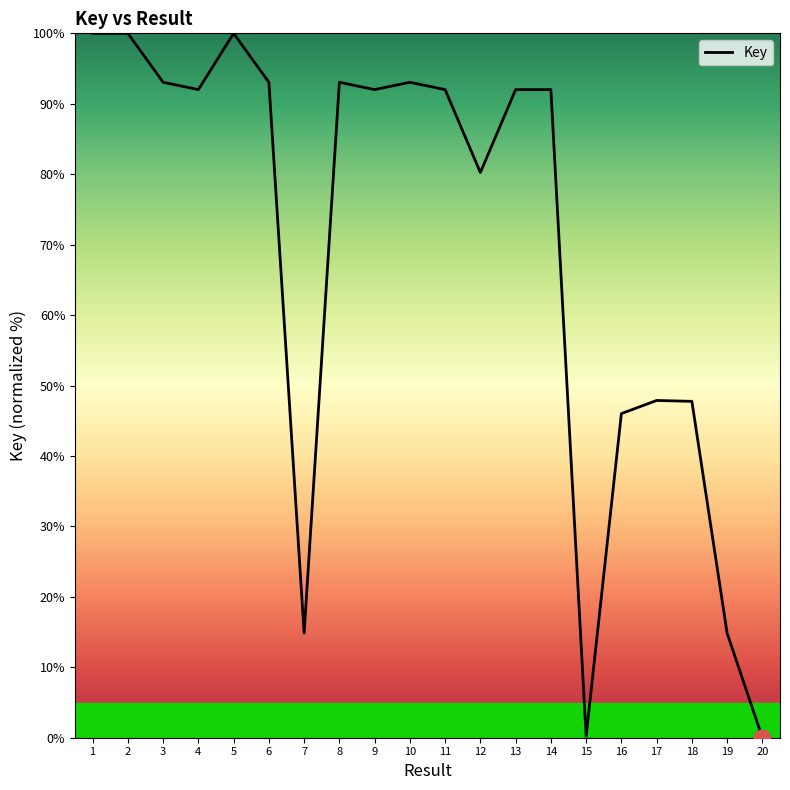

True or false: the data shows 92.0 at 14.

True